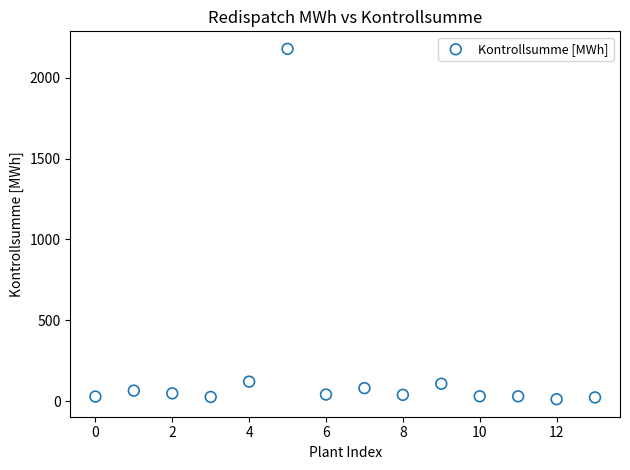

What is the range of Y values (max minus min)?

2163.0